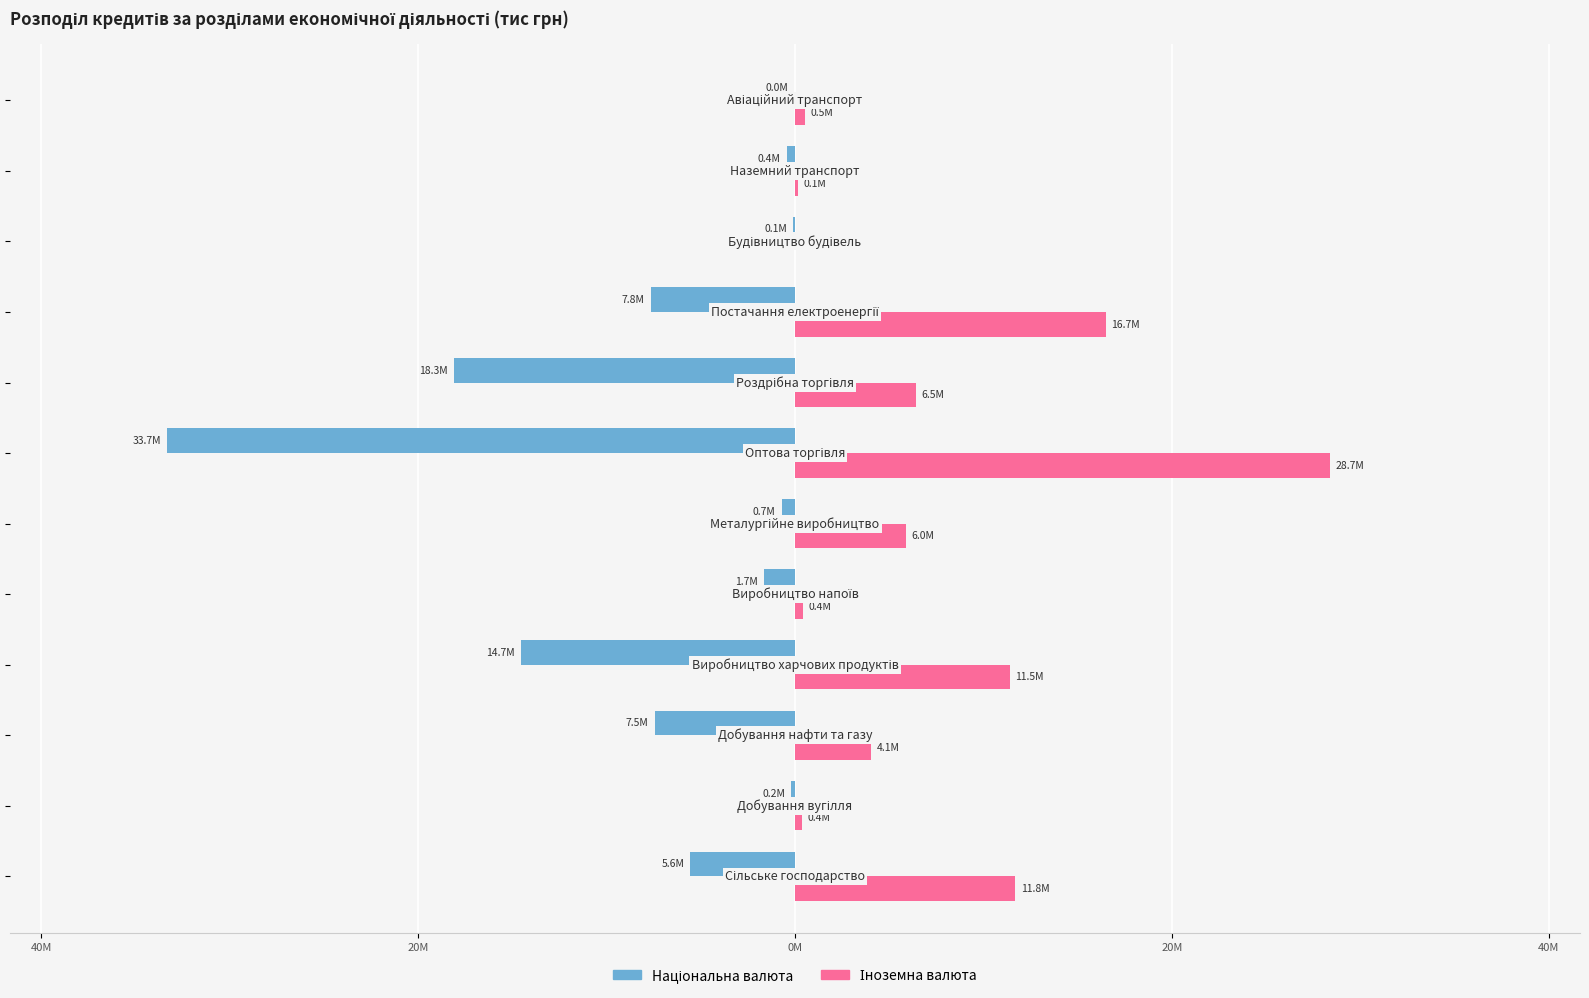

How many distinct data groups are displayed?

2